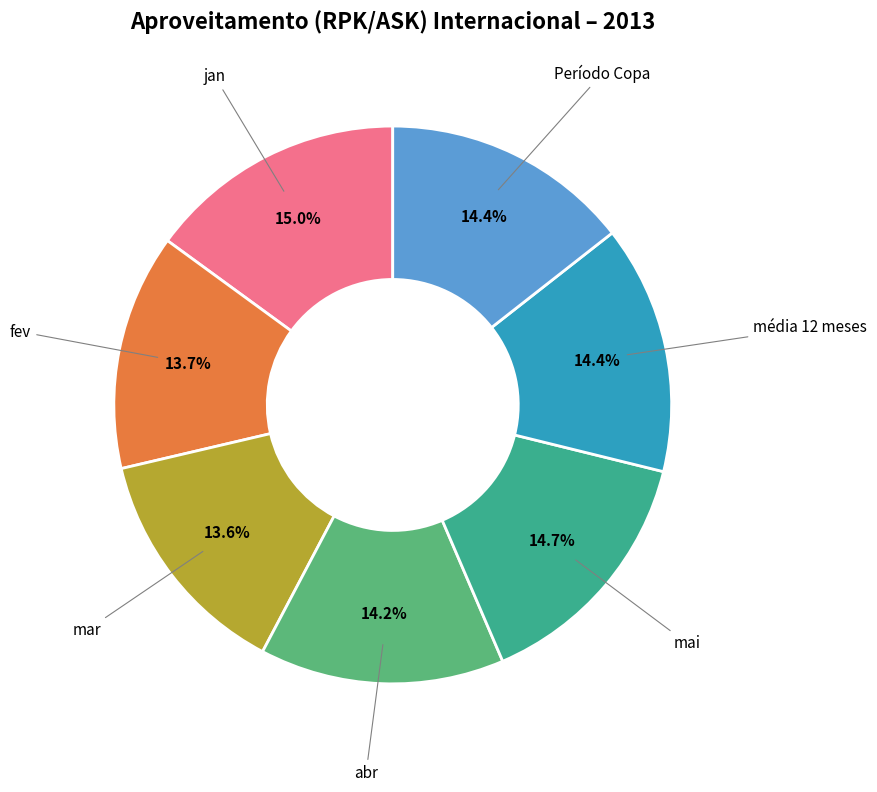

What percentage is the média 12 meses slice, to the nearest percent?

14%